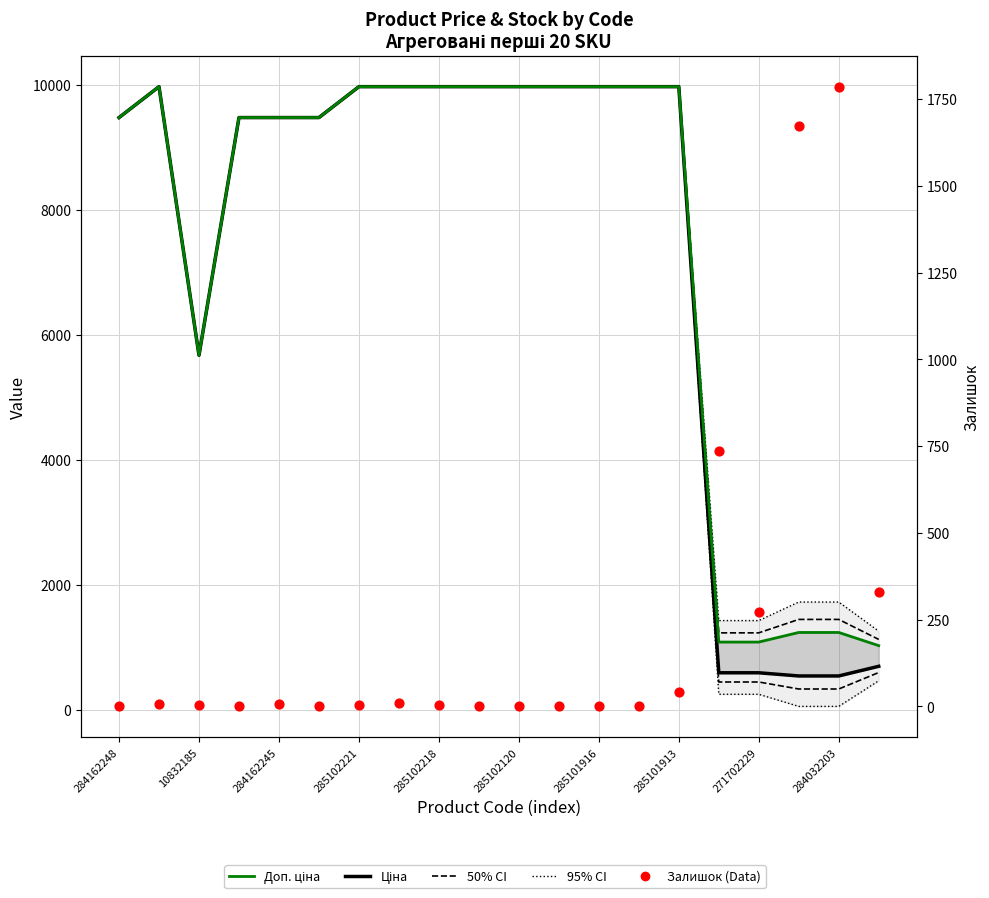

At how many categories does at least one series exceed 720?

20